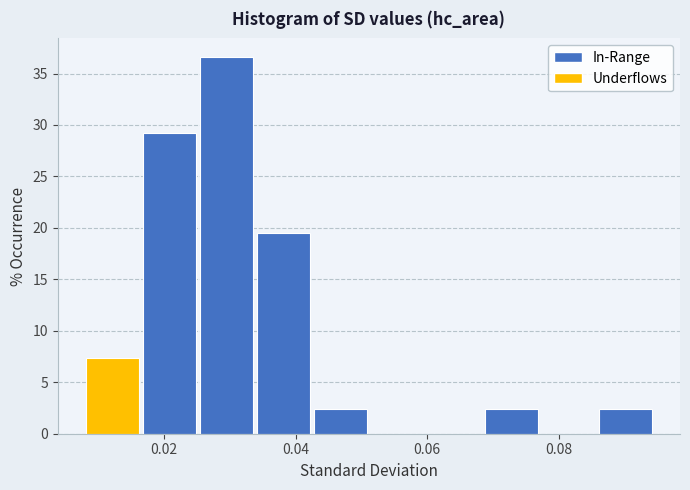

Reading left to right, transcribe this chart: for each bar, give the range it covers on the x-axis and its height. Neither the bar edges nor the heights are printed on the chart, so give them approximately, as read against the axes.

0.008 to 0.016: 7.5
0.016 to 0.026: 29.5
0.026 to 0.034: 36.5
0.034 to 0.042: 19.5
0.042 to 0.052: 2.5
0.052 to 0.060: 0
0.060 to 0.068: 0
0.068 to 0.078: 2.5
0.078 to 0.086: 0
0.086 to 0.094: 2.5